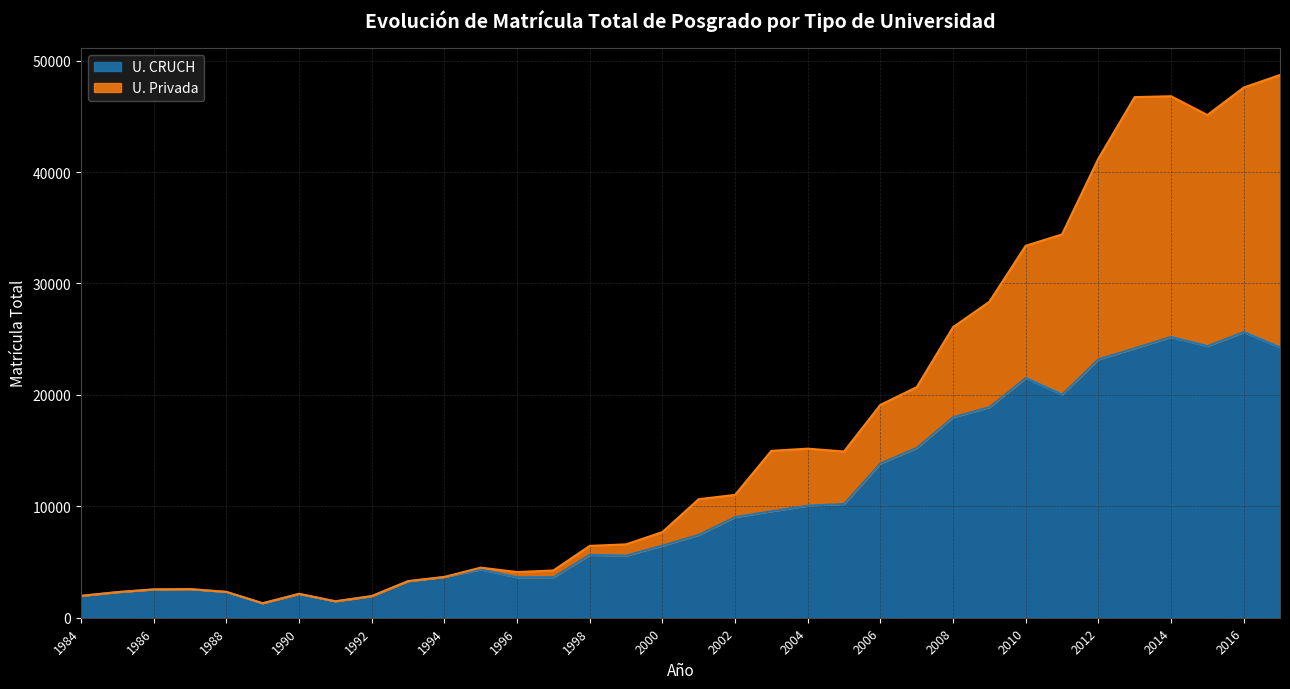

Reading left to right, transcribe all the data shown in this chart.

U. CRUCH: 1963	2299	2542	2571	2319	1300	2143	1475	1940	3283	3660	4332	3635	3643	5644	5576	6467	7439	9034	9555	10056	10212	13848	15242	17993	18897	21513	20032	23193	24182	25194	24378	25639	24262
U. Privada: 1963	2299	2542	2571	2319	1300	2143	1475	1940	3283	3660	4498	4100	4242	6449	6586	7685	10639	11025	14978	15175	14920	19101	20693	26074	28357	33385	34402	41201	46726	46806	45116	47584	48716